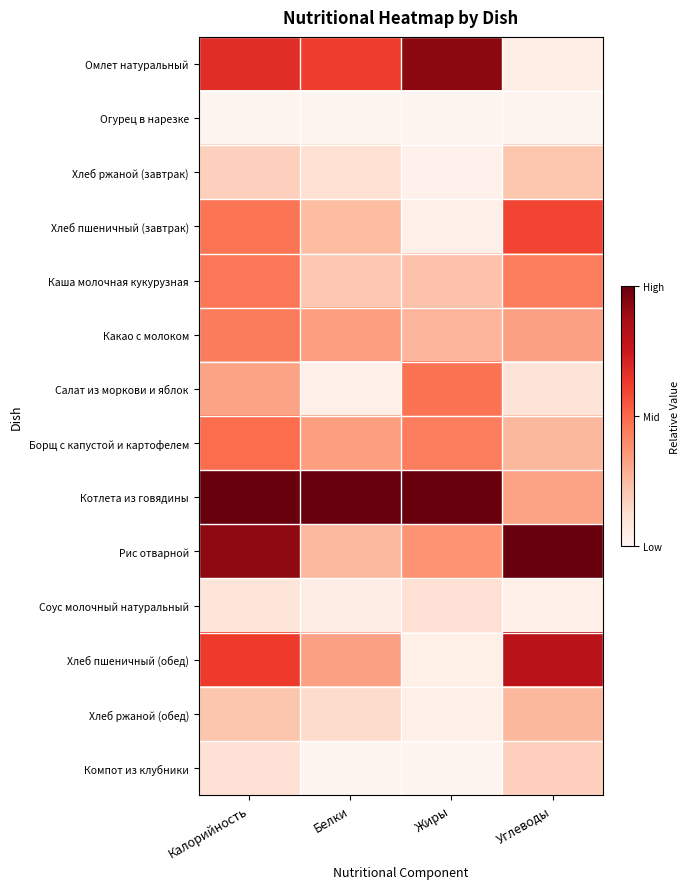

How many series are shown in this chart?

14